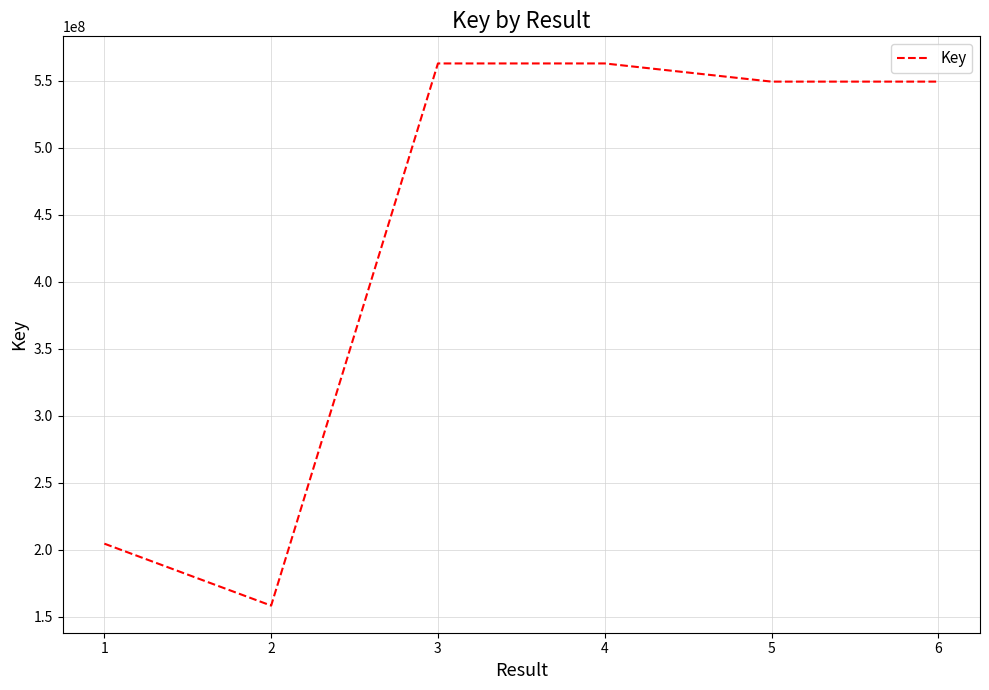

Between 1 and 4, which is larger?

4